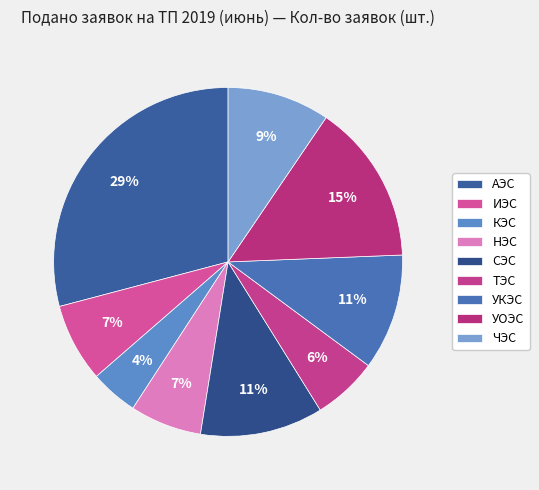

Between НЭС and ИЭС, which is larger?

ИЭС